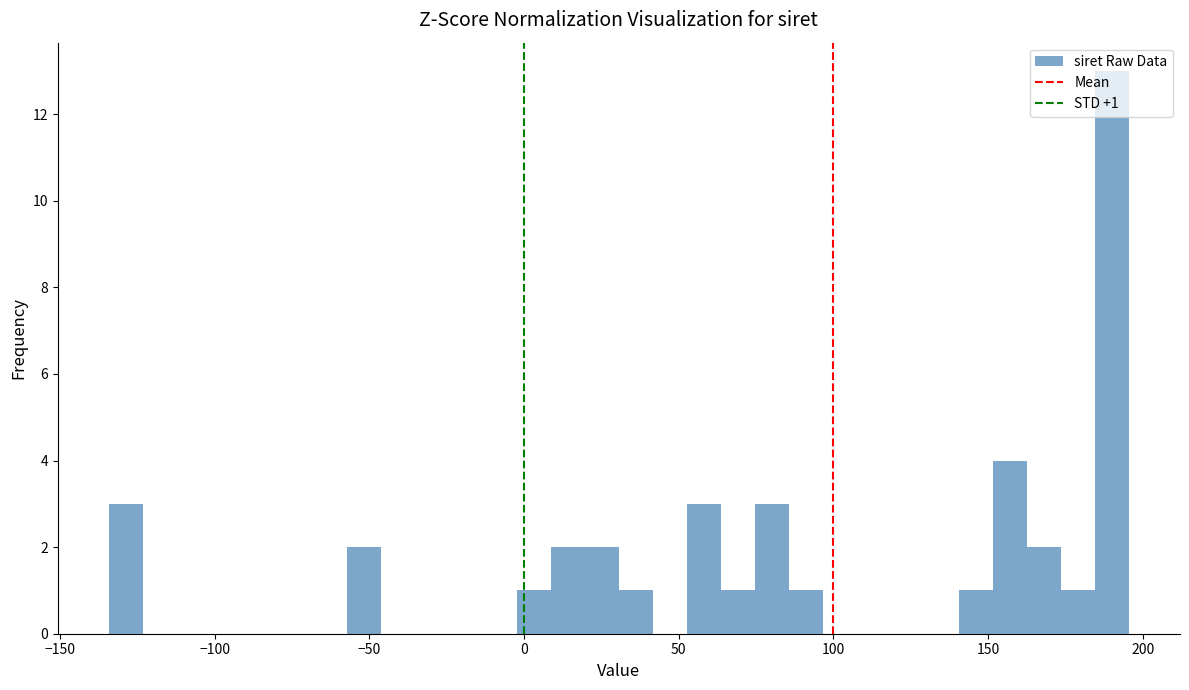

Around what value on the x-axis is the tallest bar? Give the approximate position of its centre, as read against the axis.

190